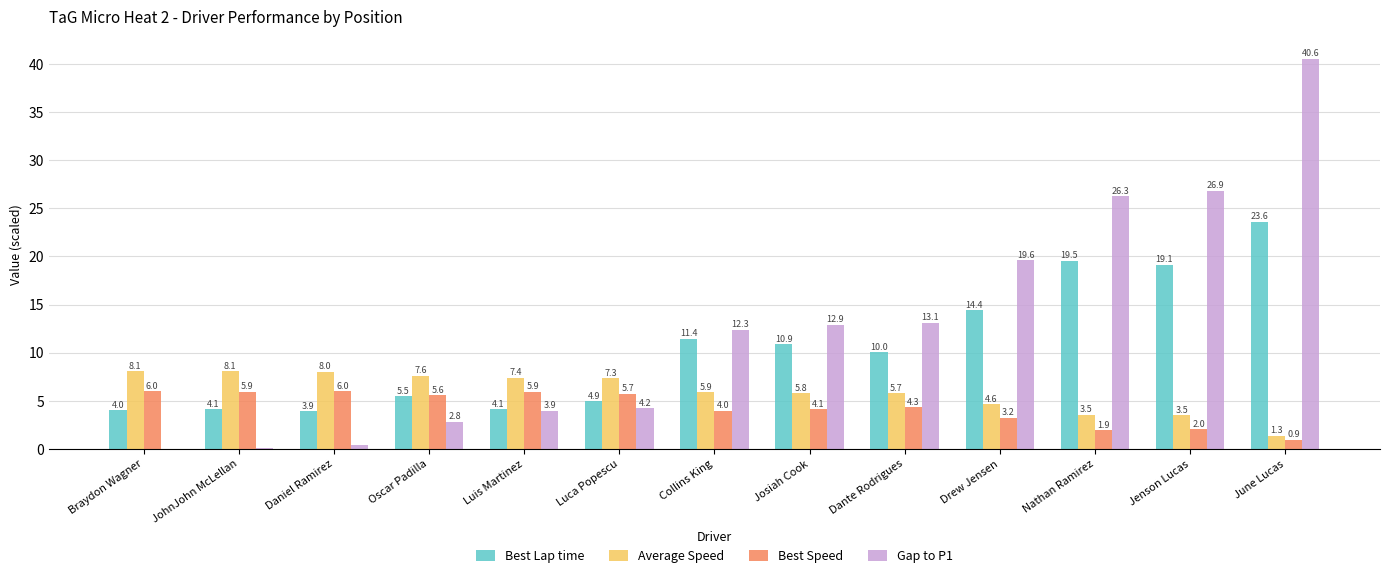

At which category is the sum across all series the highest?

June Lucas